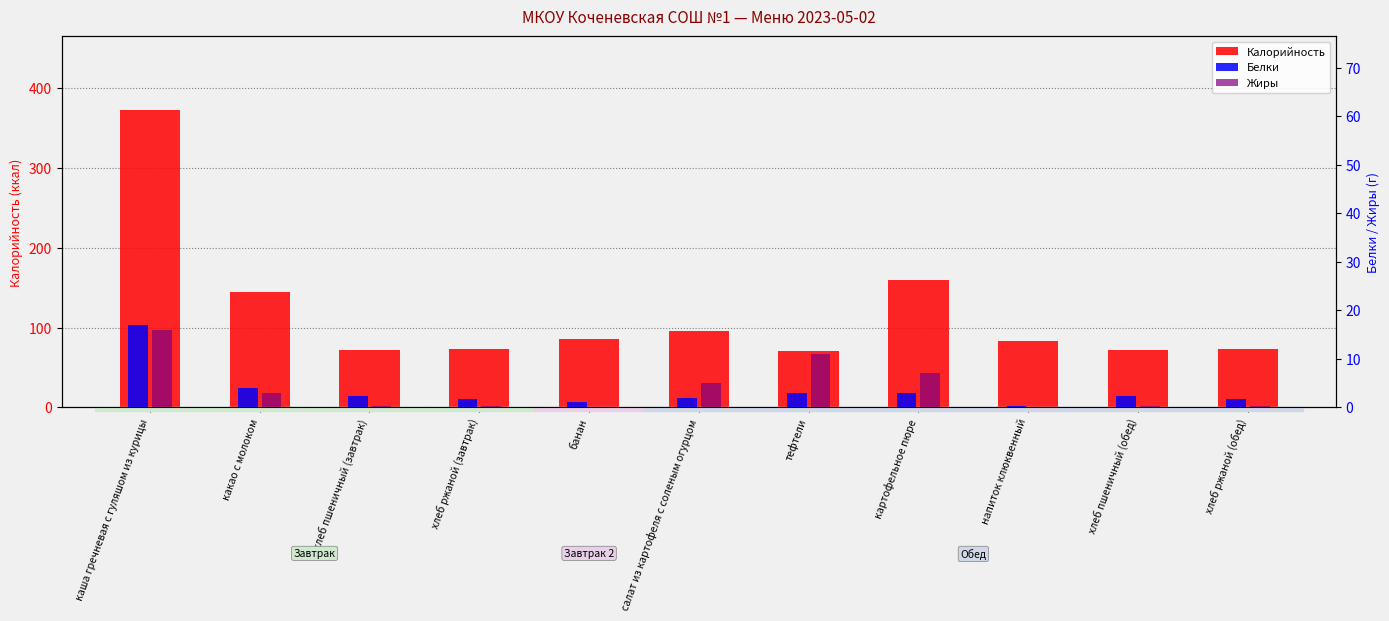

Where does the Калорийность series first go above 83?

каша гречневая с гуляшом из курицы